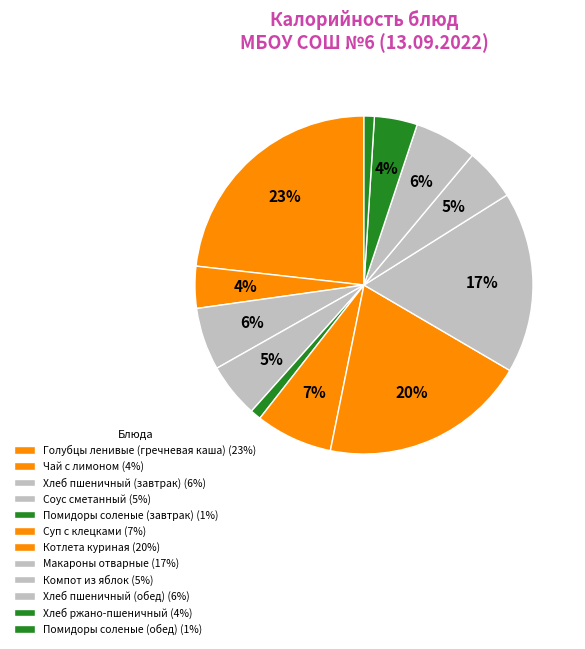

Count the number of slices in the pie.

12